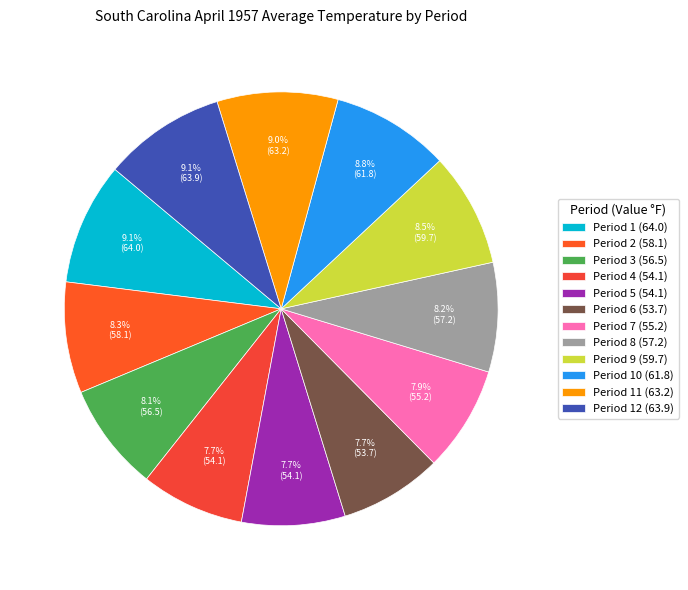

Is there any slice that represents more than half of the pie?

No